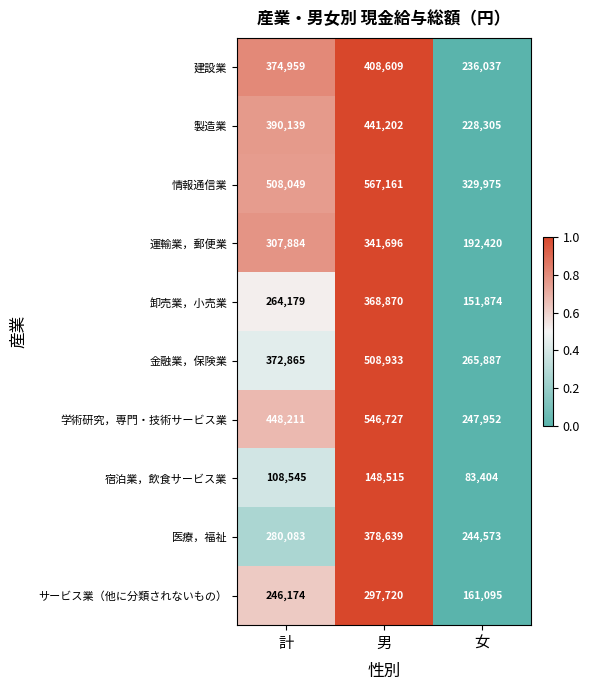

The 医療，福祉 series shows 86950 at 女. True or false?

False